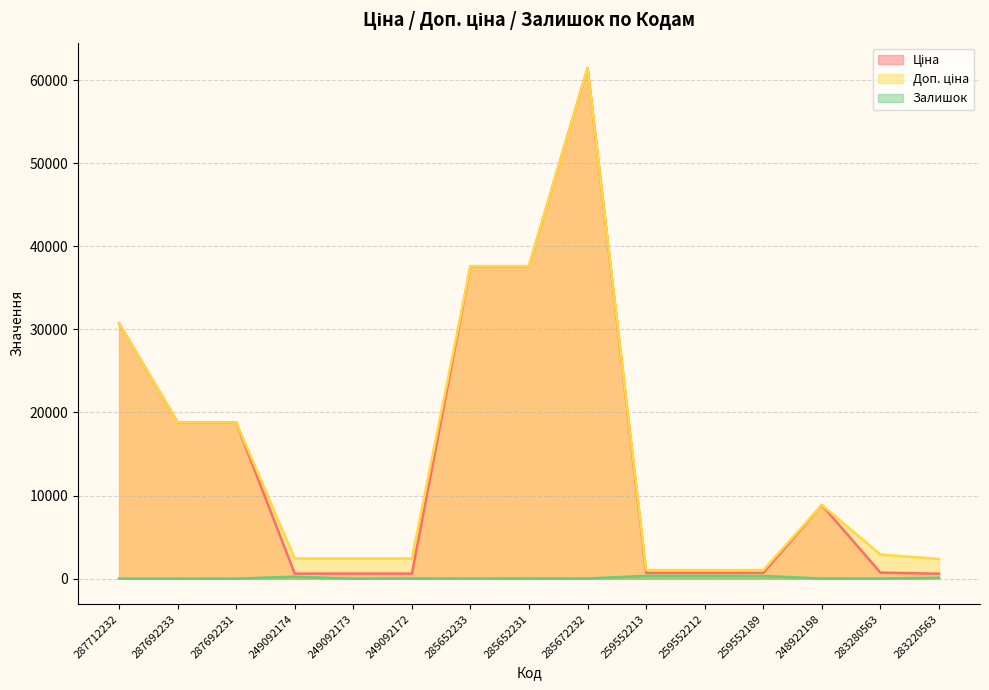

What is the difference between the Ціна values at 283220563 and 287692231?

18205.2